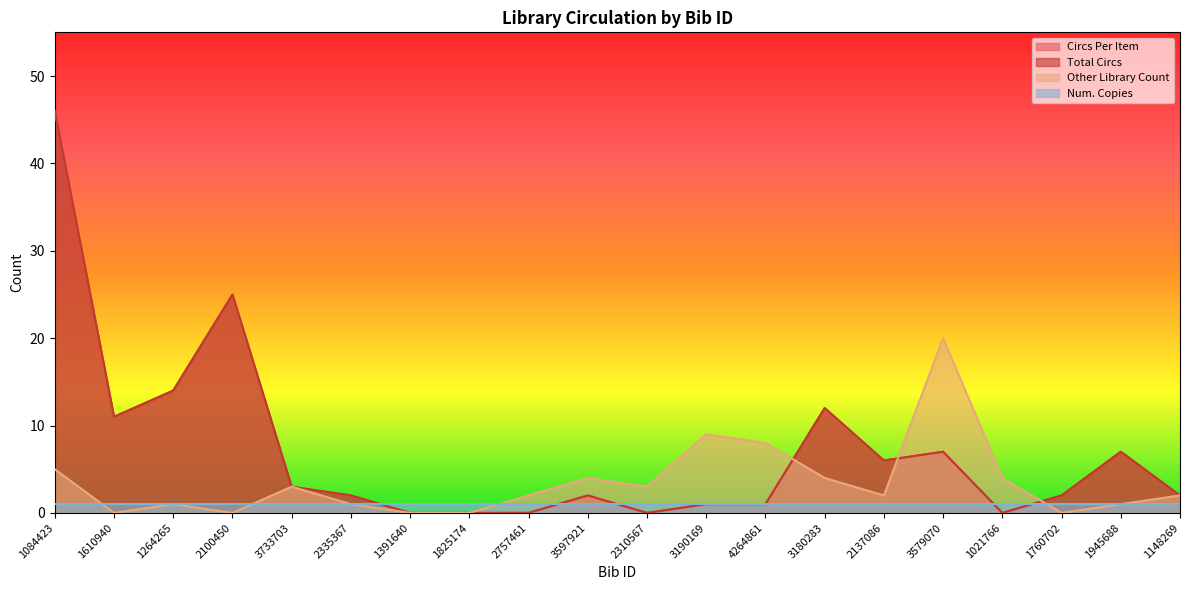

What is the difference between the Total Circs values at 1148269 and 4264861?

1